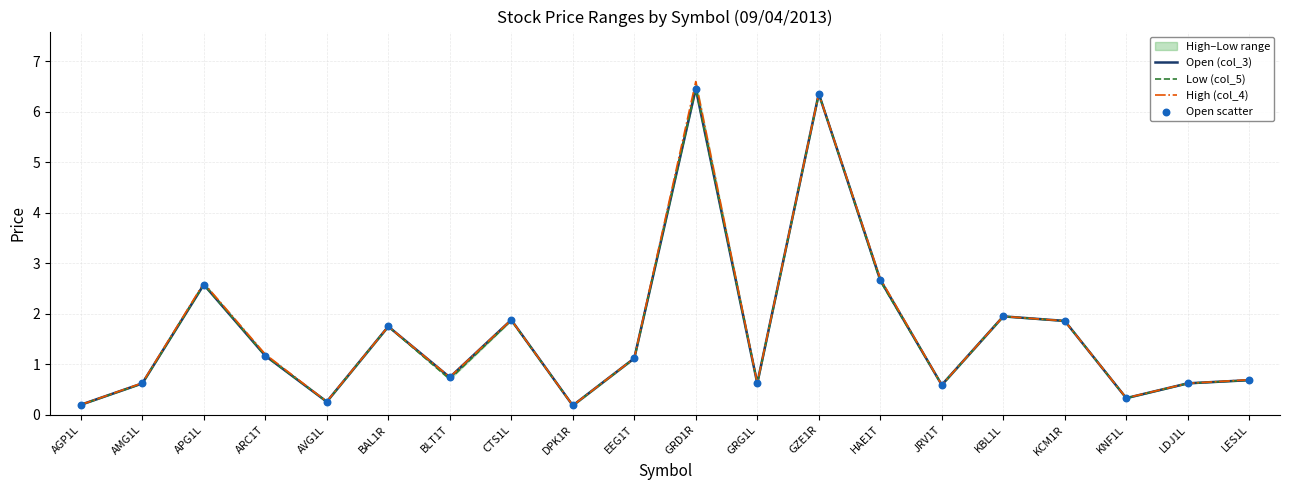

At which label does Open (col_3) first exceed 1?

APG1L